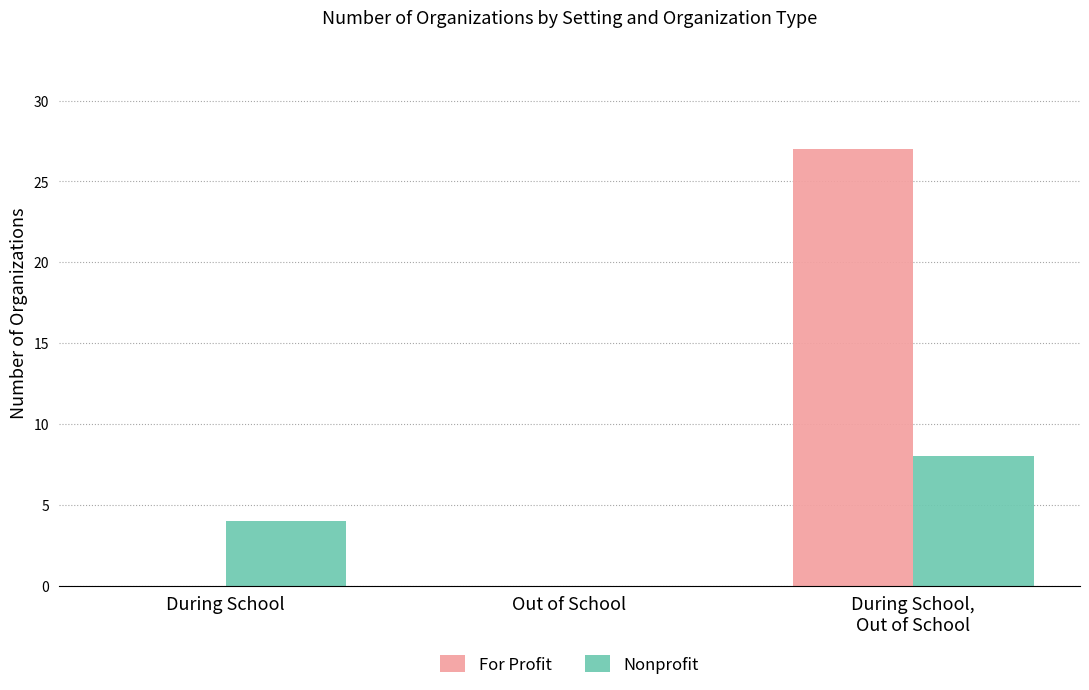

What is the greatest value displayed?

27